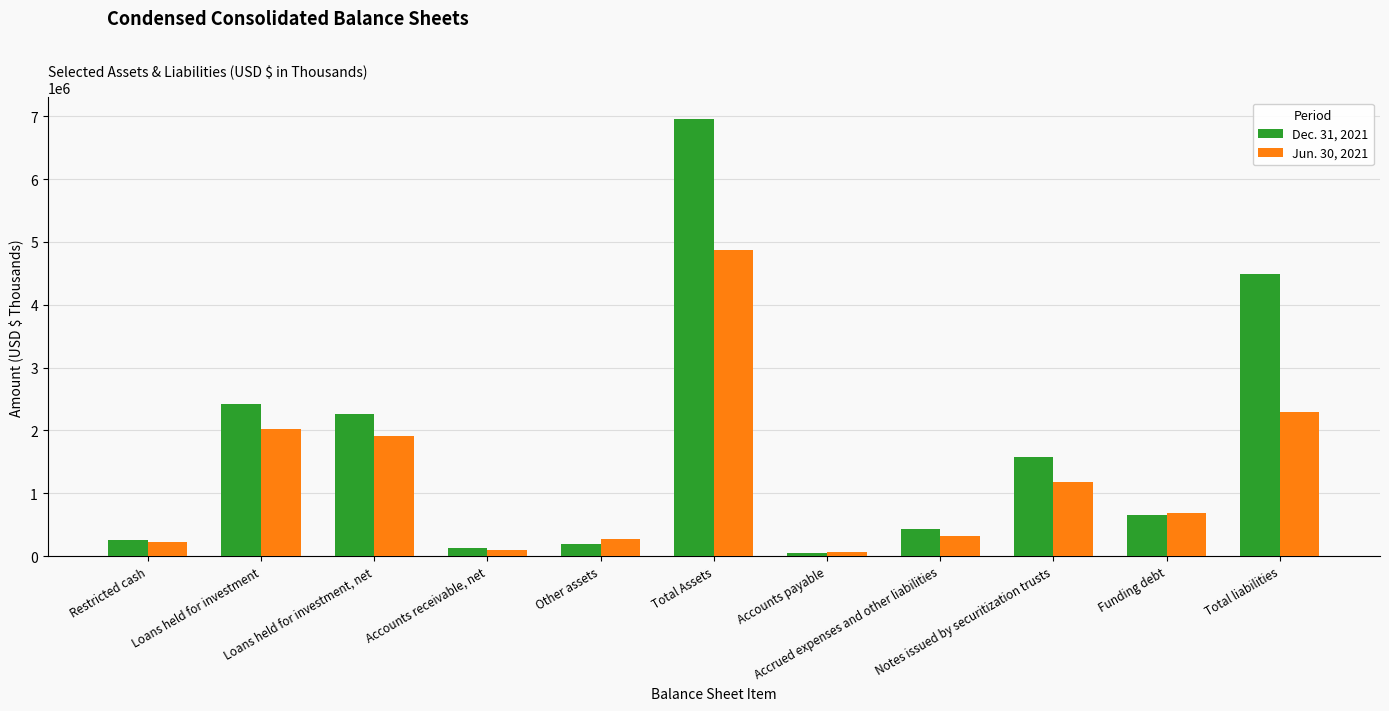

Reading left to right, what are all the values shown in this chart?

Dec. 31, 2021: 247402	2425519	2267230	134571	195863	6952449	45589	436533	1577264	645998	4484127
Jun. 30, 2021: 226074	2022320	1904560	91575	274679	4866967	57758	323577	1176673	680602	2291440